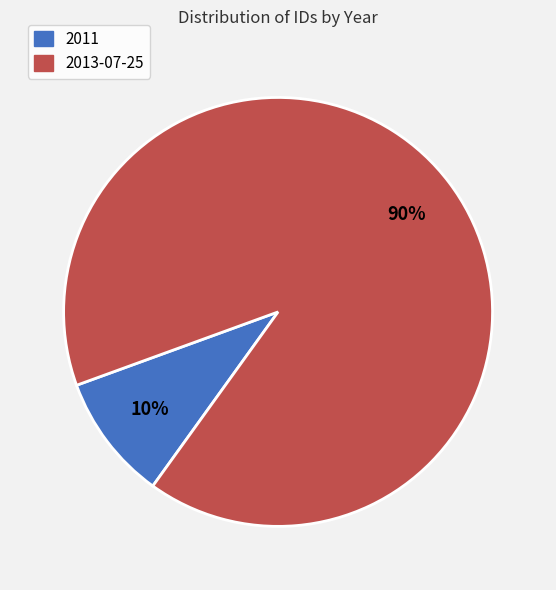

To the nearest percent, what is the average slice percentage?

50%